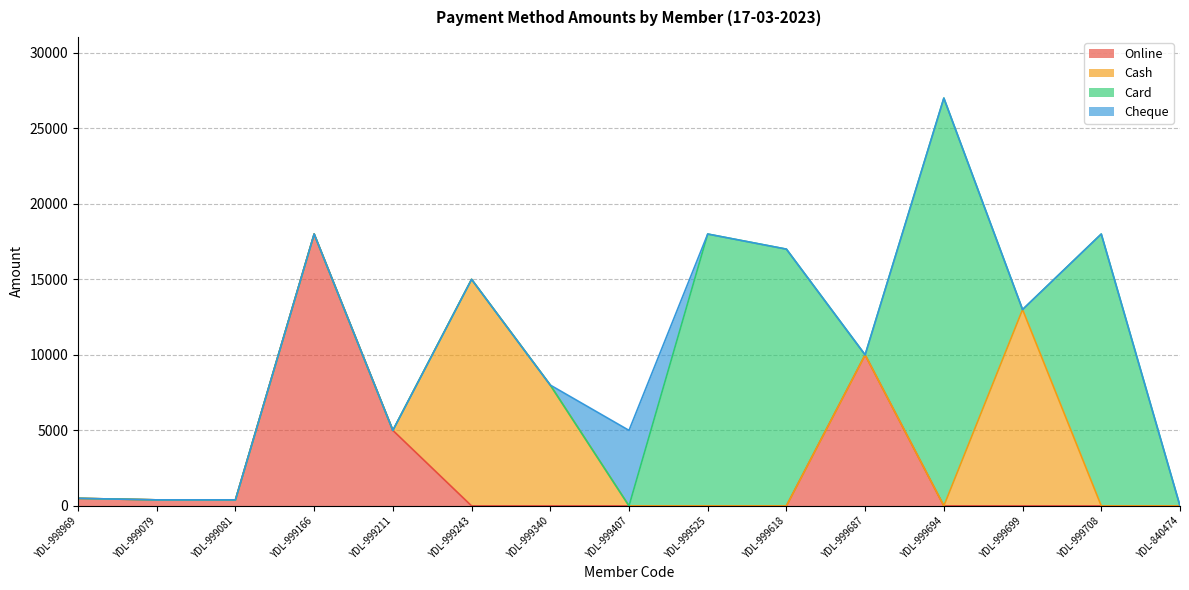

How many interior local peaks does the Cash series have?

2